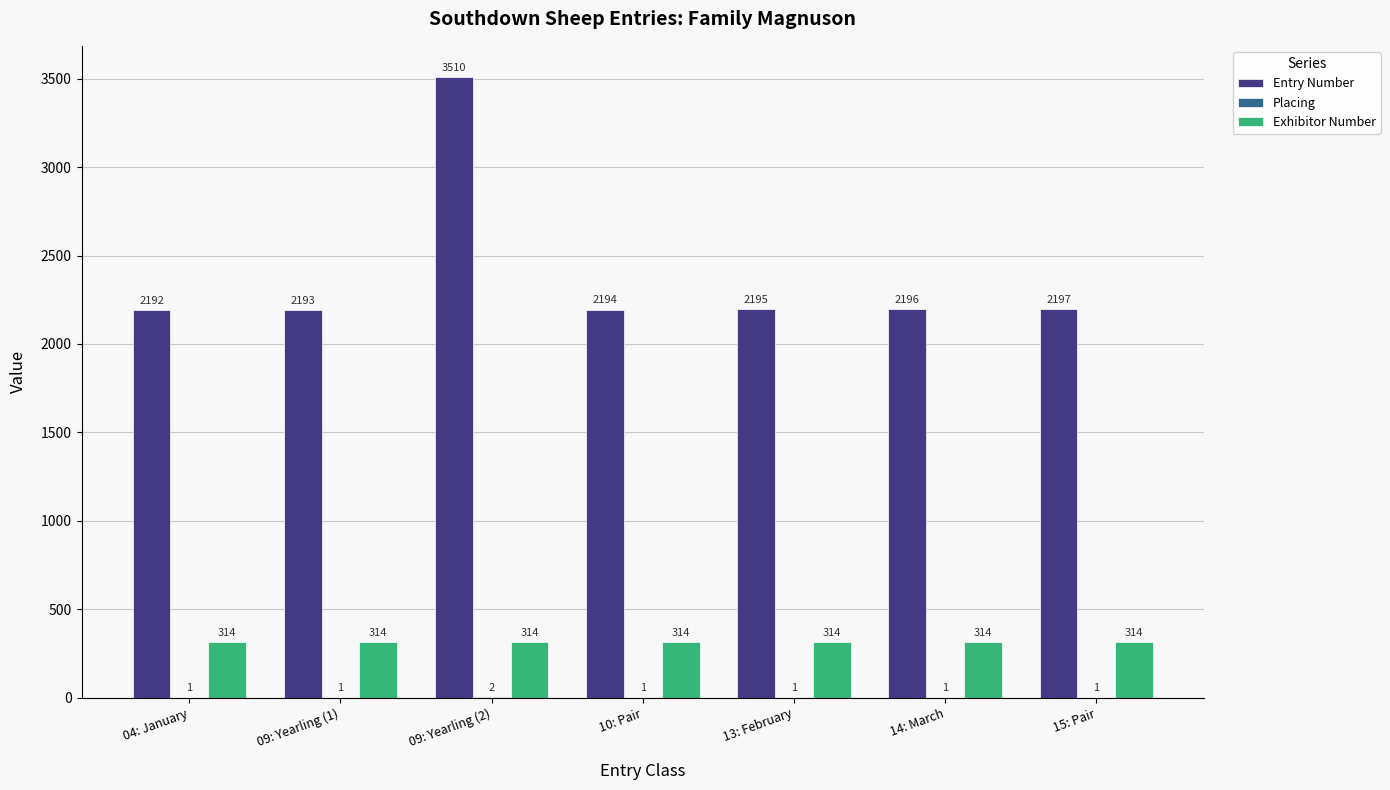

How many series are shown in this chart?

3